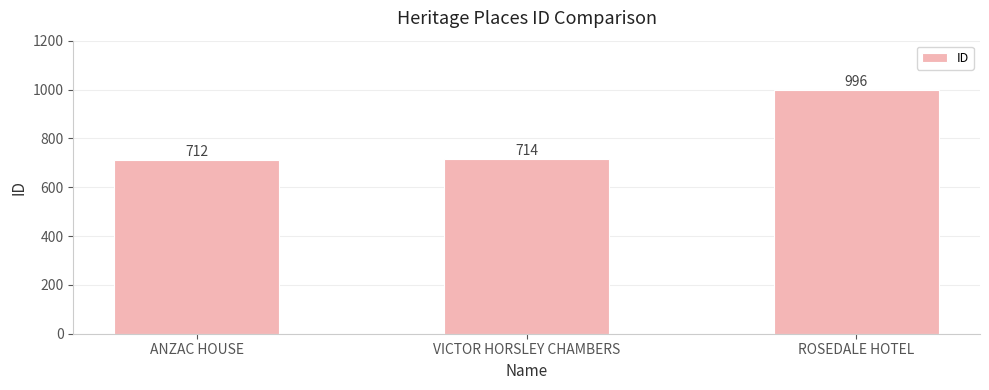

The chart shows a value of 1037 at VICTOR HORSLEY CHAMBERS. True or false?

False